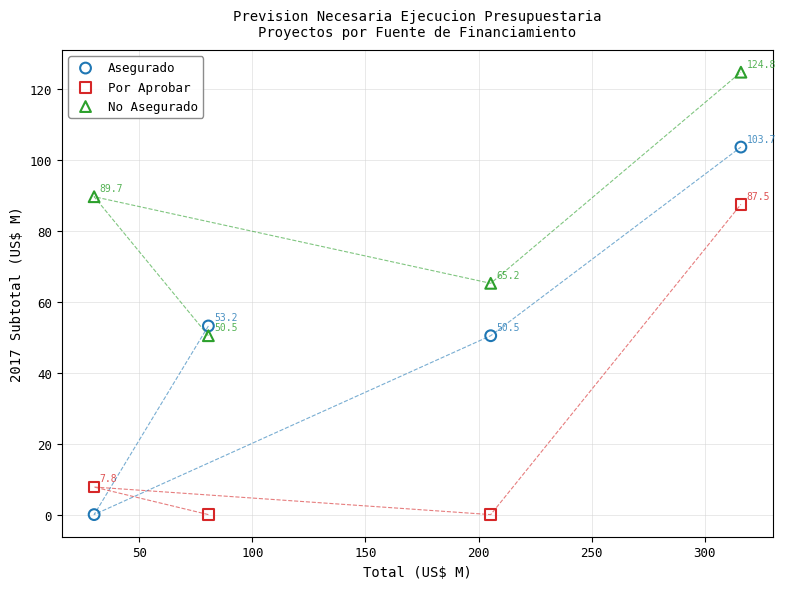

What are all the series names shown in the legend?

Asegurado, Por Aprobar, No Asegurado